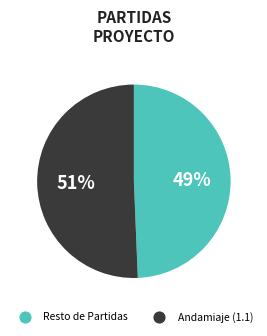

Does any single category account for the majority?

Yes